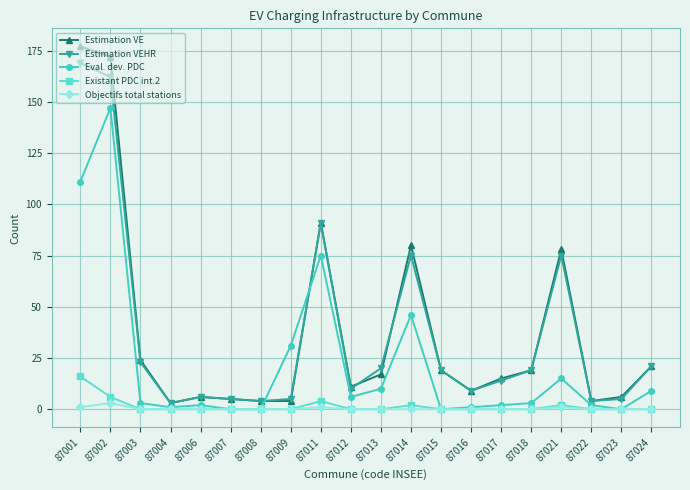

The Estimation VE series shows 6 at 87006. True or false?

True